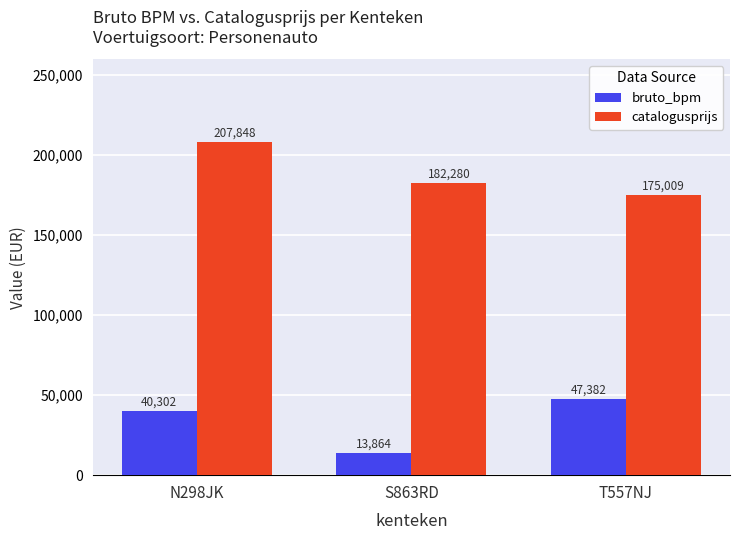

The value of bruto_bpm at T557NJ is 75801. True or false?

False